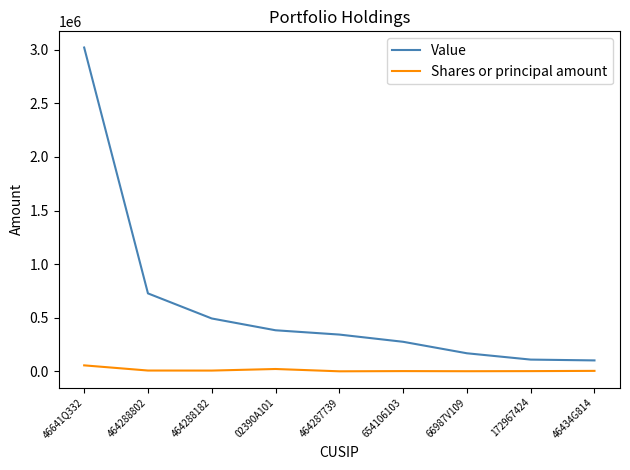

Rank the series by their maximum value, from lowest to highest.

Shares or principal amount, Value